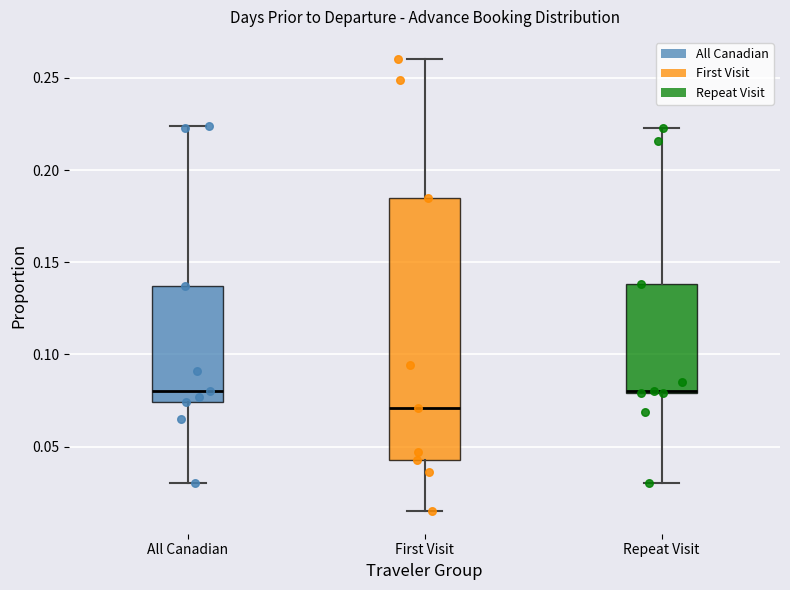

Reading left to right, read every box against the y-axis: the position of its median line, the range the box covers, and the ends of its whiskers. The values are not printed on the chart, so give them approximately, as read against the axis.

All Canadian: median 0.080, box 0.075 to 0.135, whiskers 0.030 to 0.225
First Visit: median 0.070, box 0.045 to 0.185, whiskers 0.015 to 0.260
Repeat Visit: median 0.080 (drawn on the box's lower edge), box 0.080 to 0.140, whiskers 0.030 to 0.225